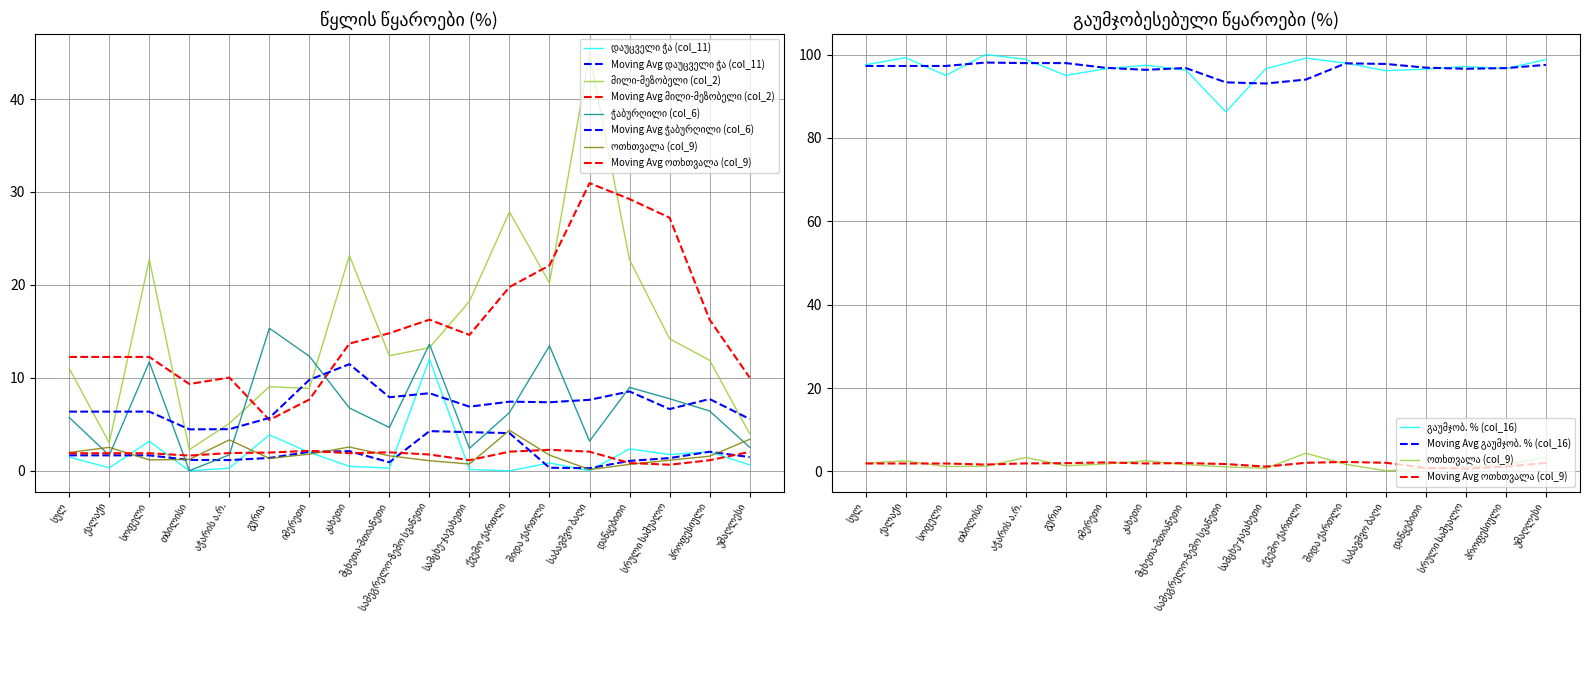

Read the ოთხთვალა (col_9) value at შიდა ქართლი.

1.7